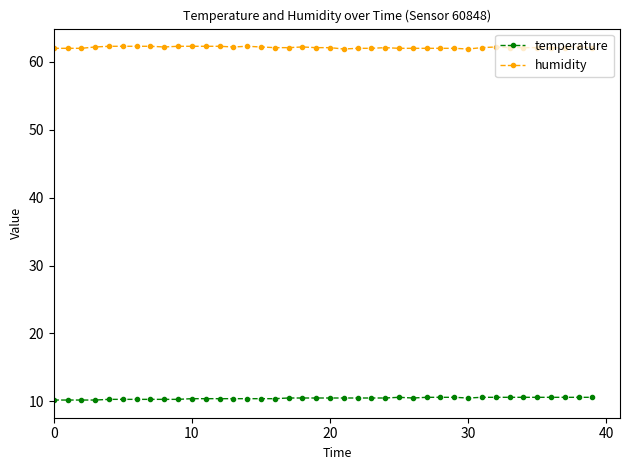

Which series has the largest total across all categories?

humidity